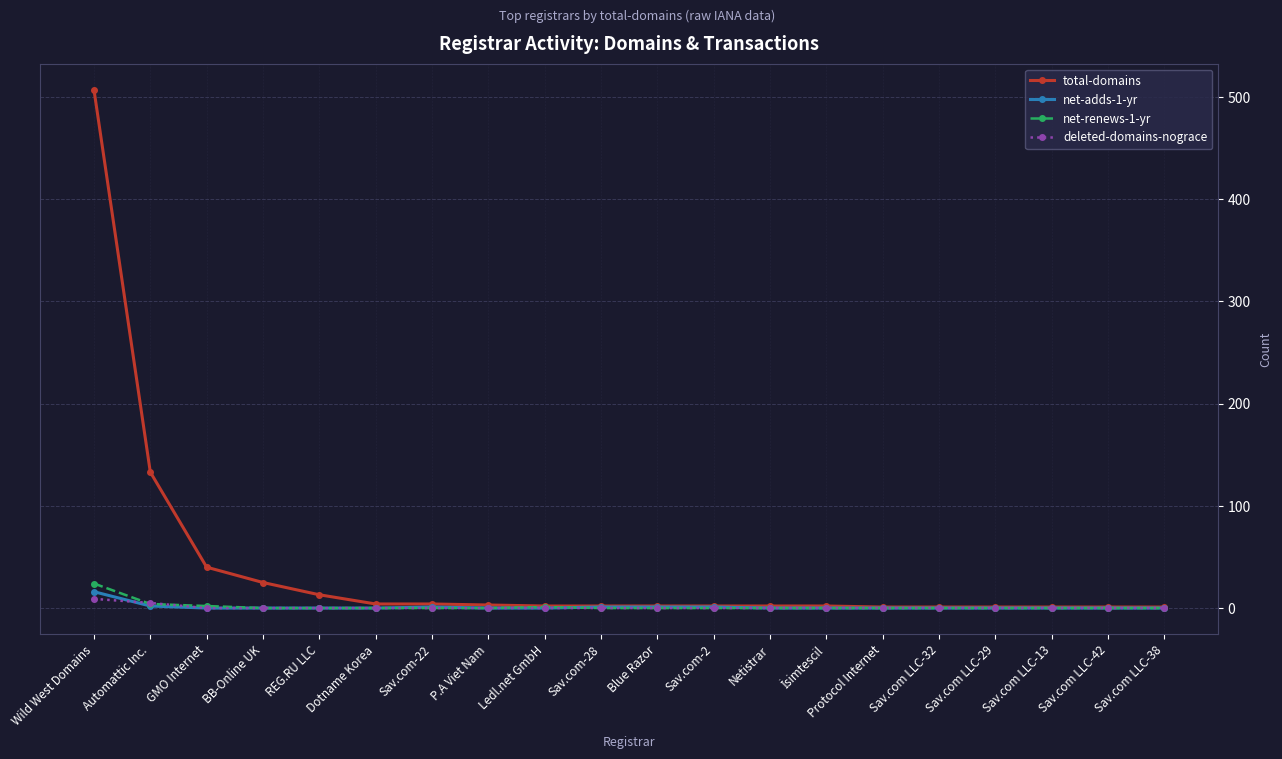

How many data points in total-domains are less than 2?

6